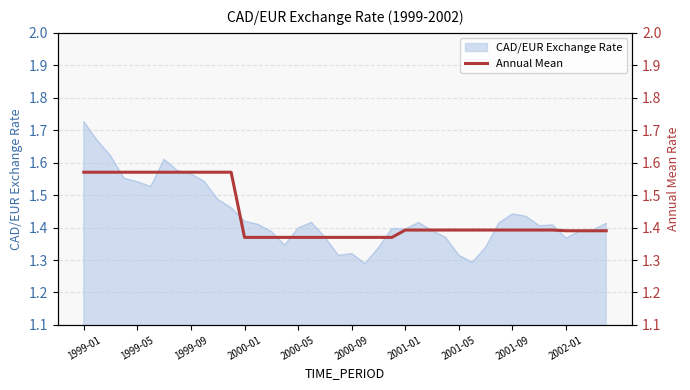

Is it true that the value at 25 is 1.4?

True